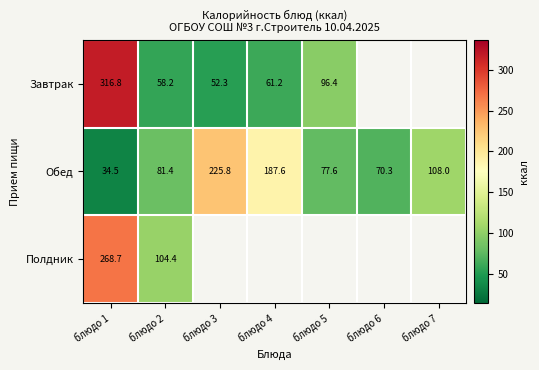

What is the spread (max minus min) of values at блюдо 1?

282.3